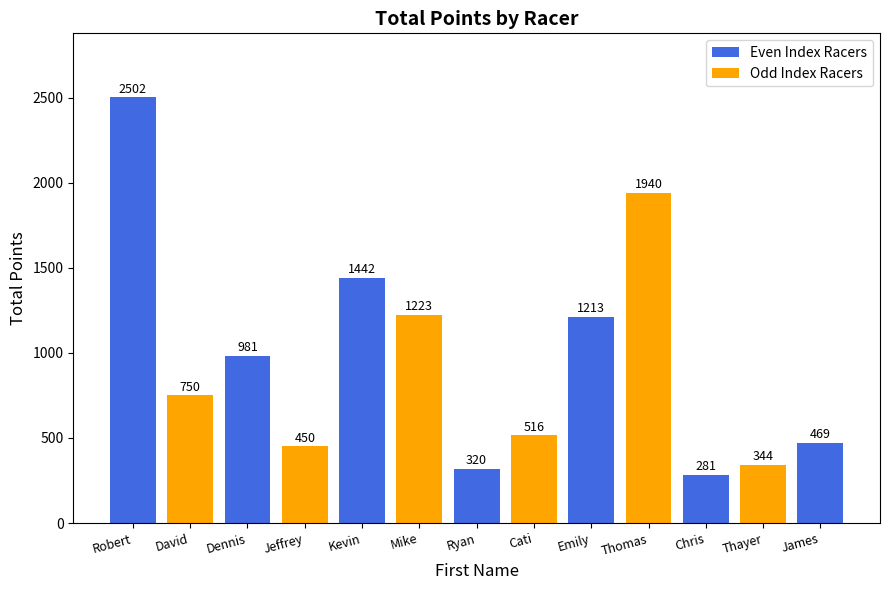

Is it true that the value at Robert is 3684.2?

False